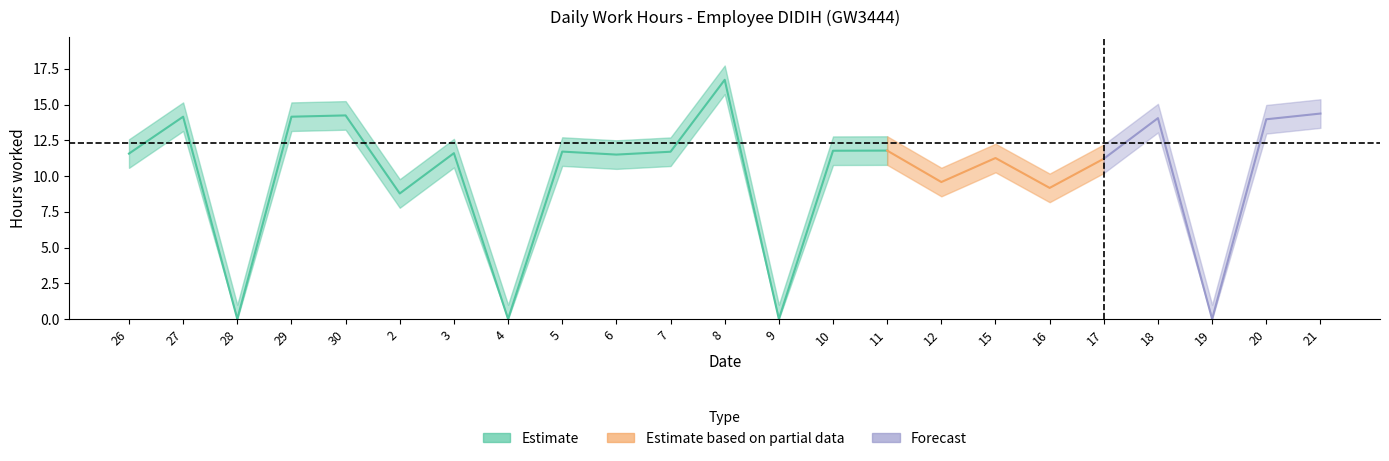

What is the sum of the center values at 3 and 26?

23.2